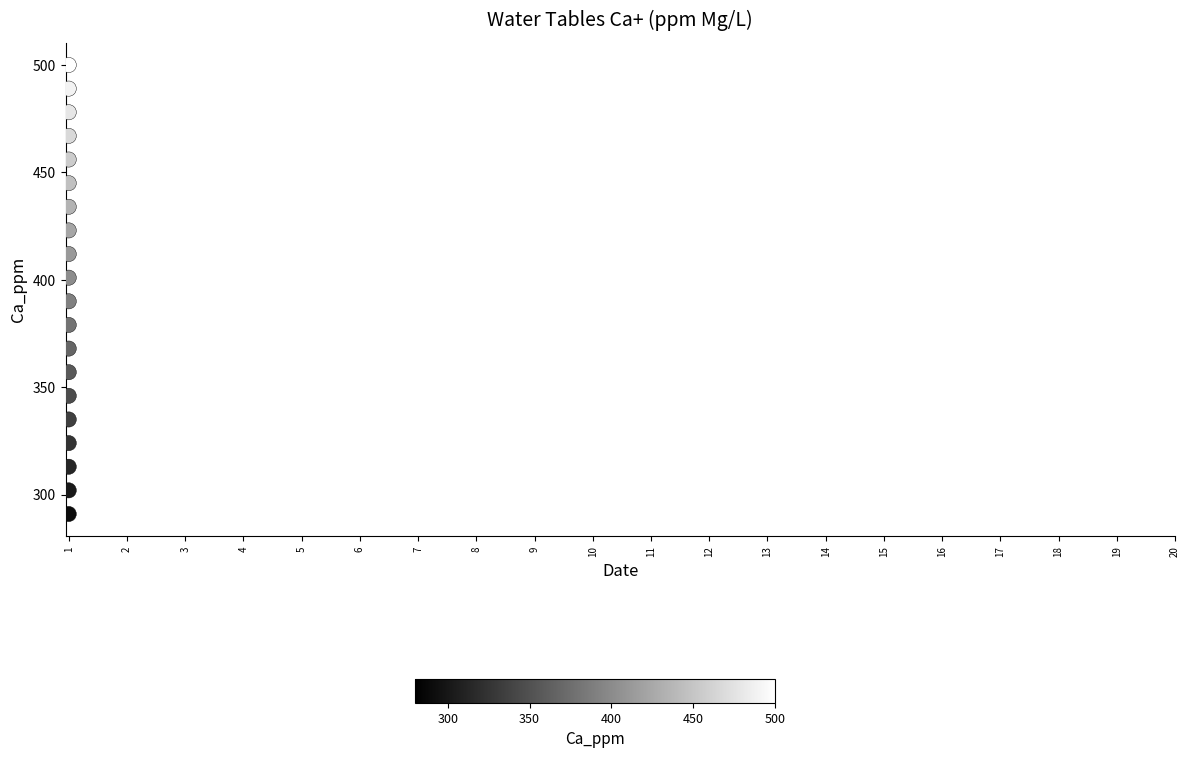

What is the range of Y values (max minus min)?

209